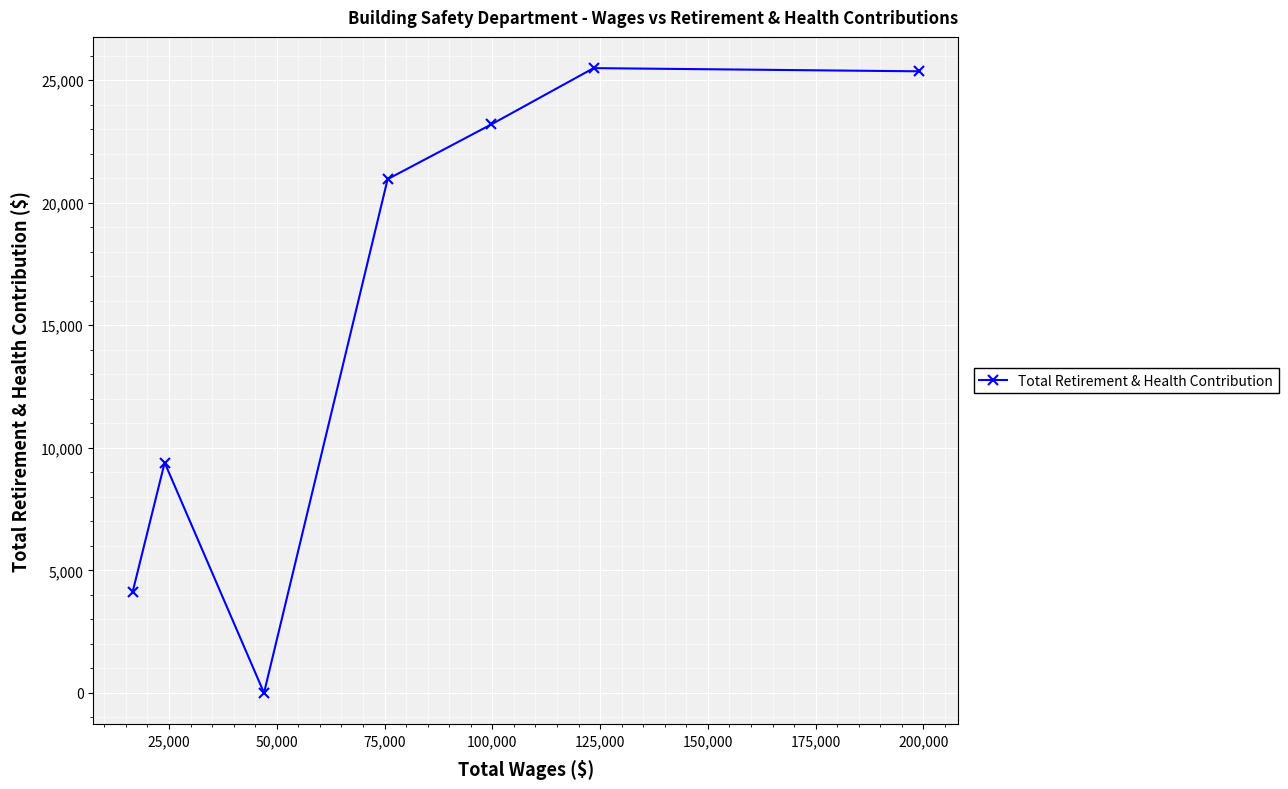

What is the greatest value displayed?

25489